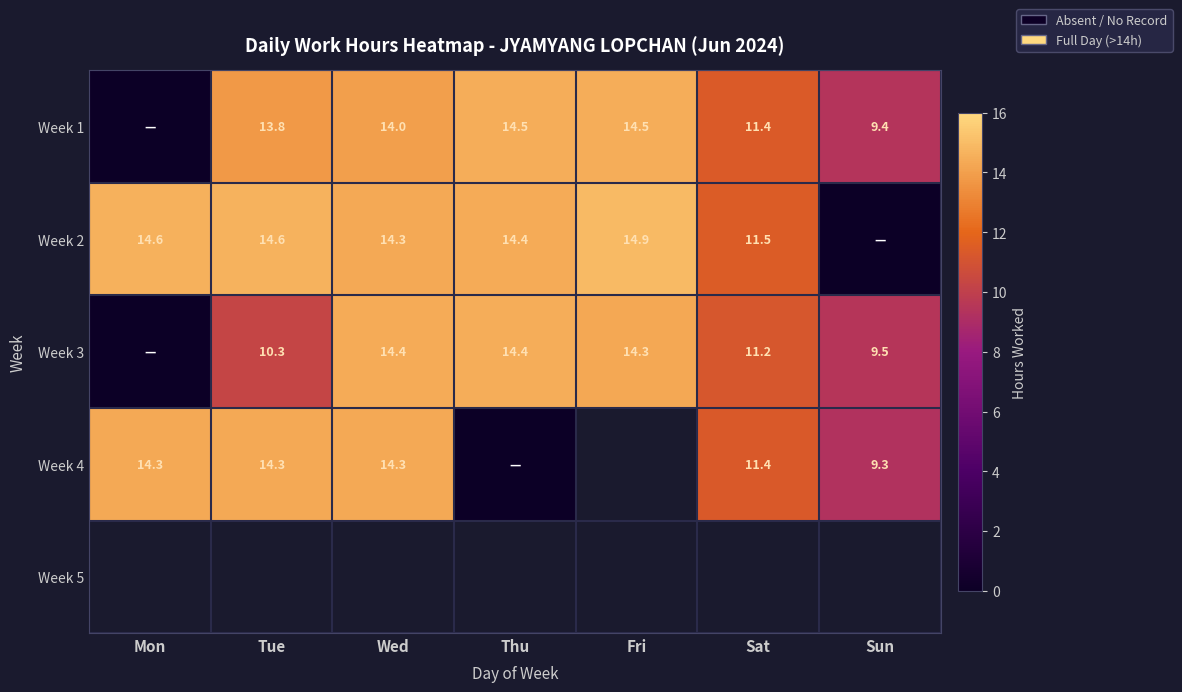

Is it true that Week 4 equals 14.3 at Tue?

True